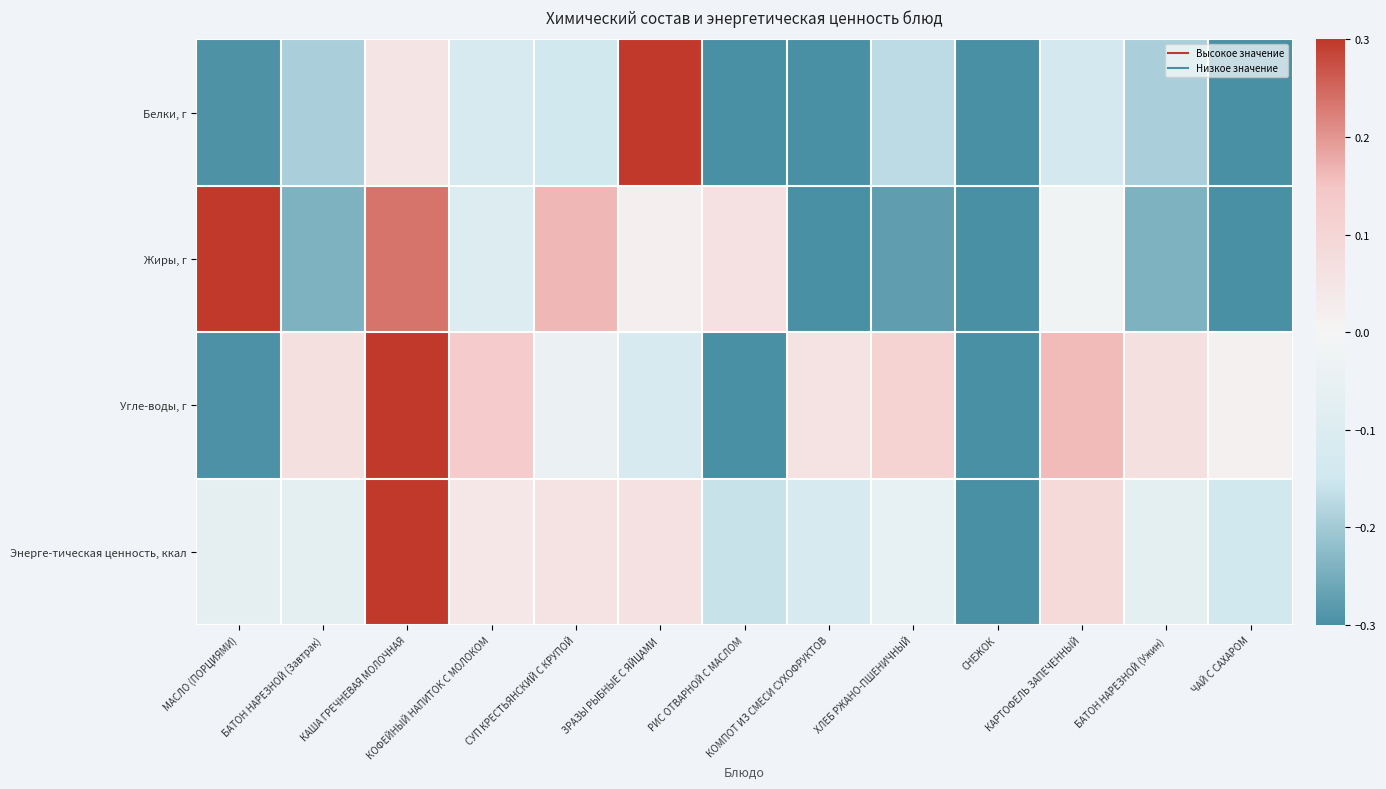

What is the greatest value displayed?

0.3